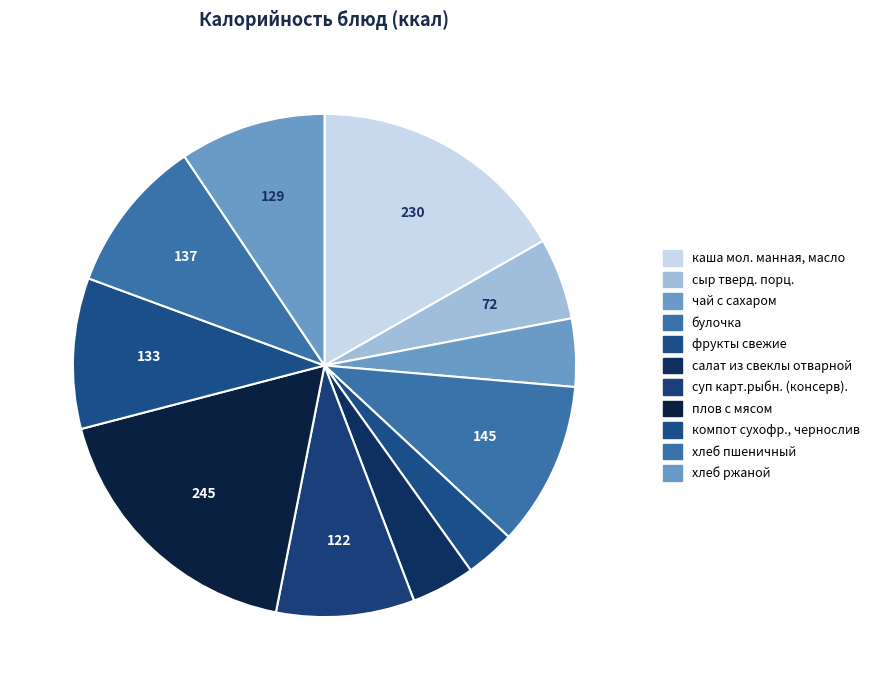

Between компот сухофр., чернослив and фрукты свежие, which is larger?

компот сухофр., чернослив